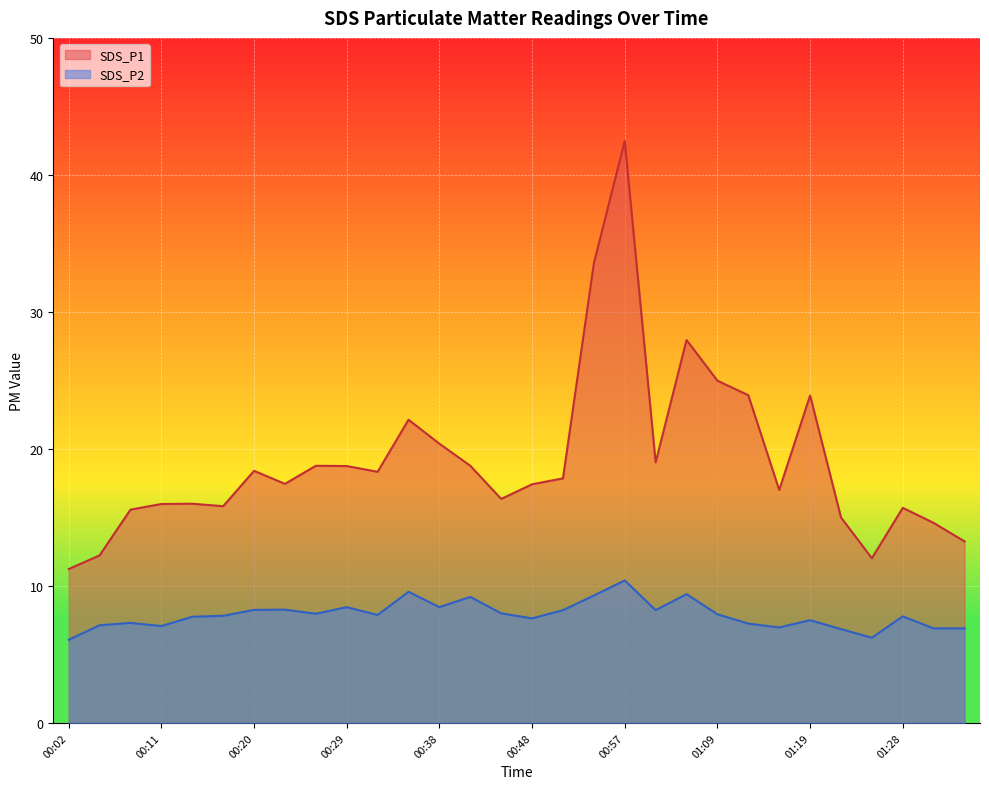

Reading left to right, transcribe all the data shown in this chart.

SDS_P1: 11.2	12.2	15.6	16.0	16.0	15.8	18.4	17.4	18.8	18.8	18.3	22.1	20.4	18.8	16.4	17.4	17.9	33.5	42.5	19.0	27.9	25.0	23.9	17.0	23.9	15.0	12.0	15.7	14.6	13.2
SDS_P2: 6.1	7.1	7.3	7.1	7.8	7.8	8.2	8.3	8.0	8.4	7.9	9.6	8.4	9.2	8.0	7.6	8.2	9.3	10.4	8.2	9.4	7.9	7.2	7.0	7.5	6.8	6.2	7.8	6.9	6.9